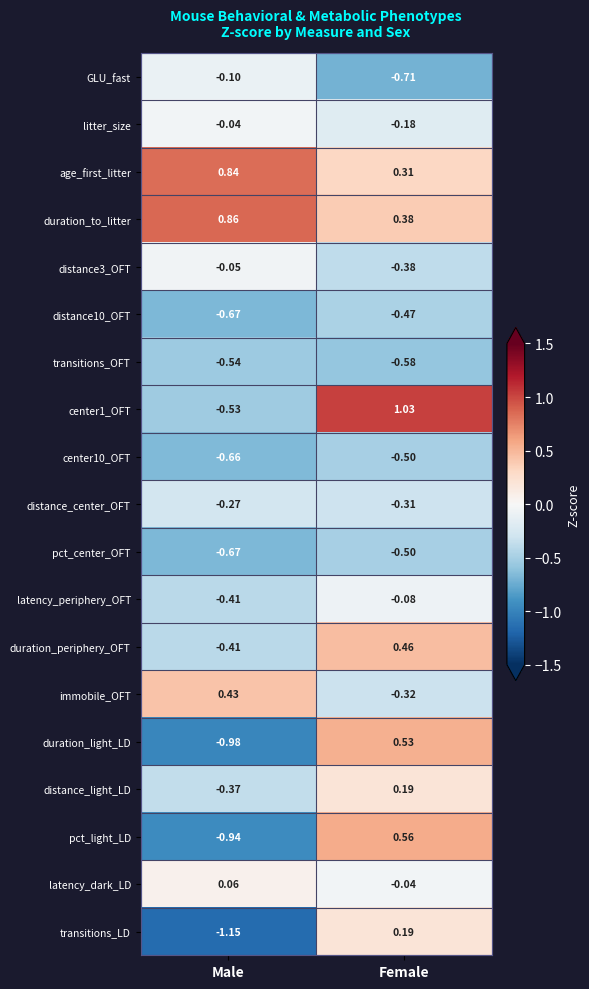

At which label does distance_light_LD first exceed 0?

Female